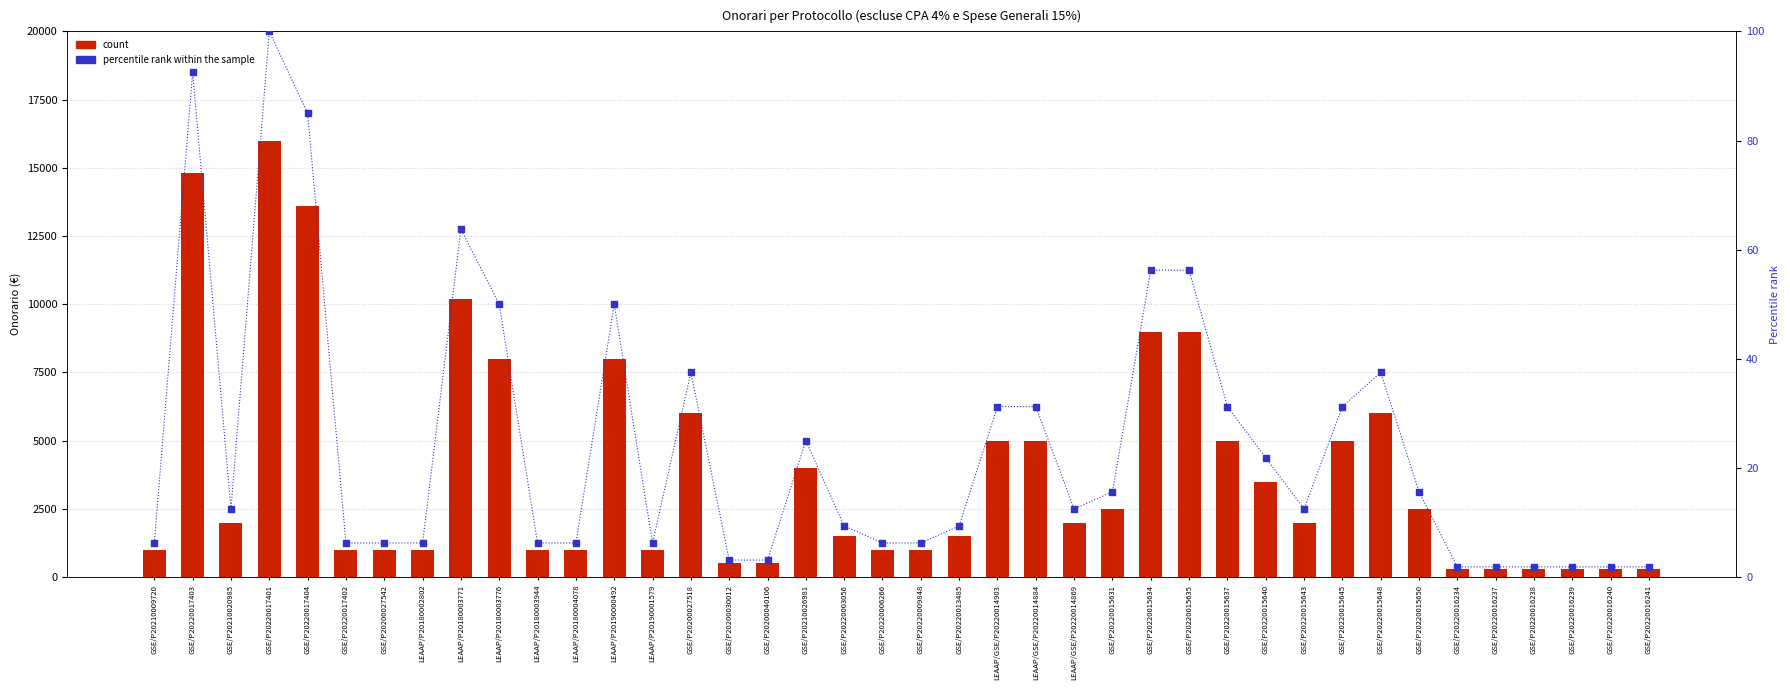

What are all the series names shown in the legend?

count, percentile rank within the sample